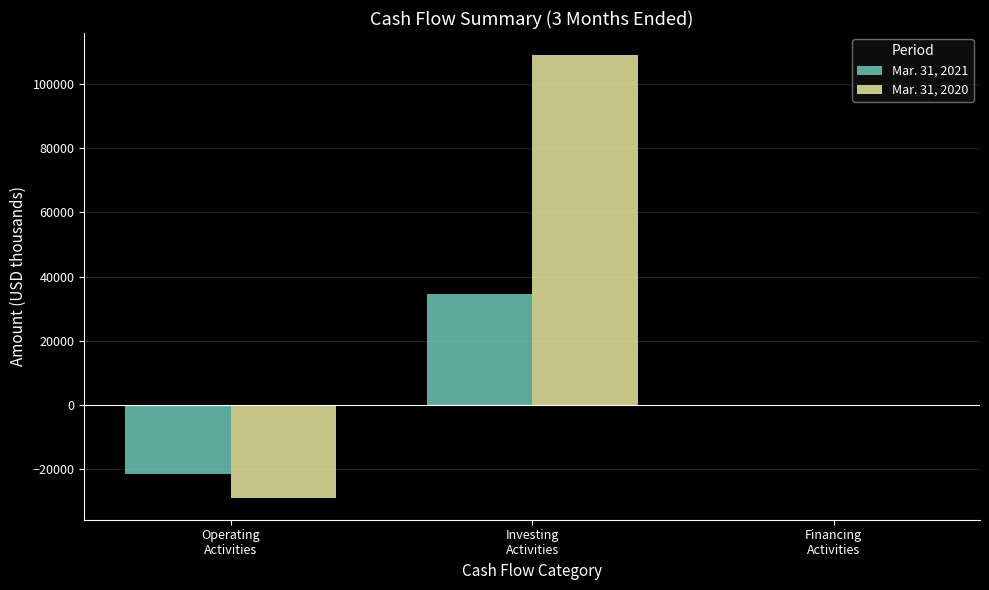

What is the greatest value displayed?

108993